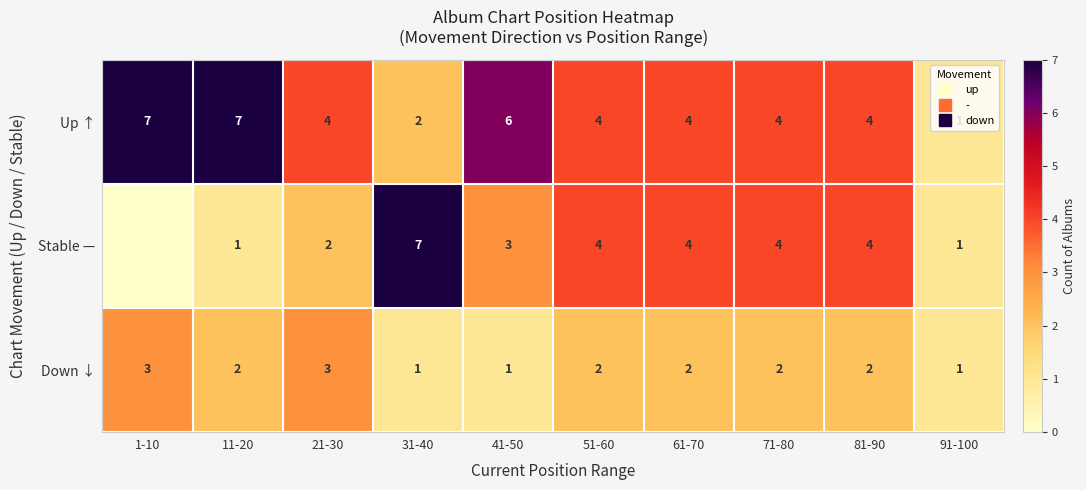

At how many categories does at least one series exceed 2?

9